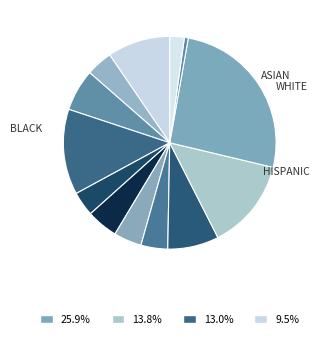

Count the number of slices in the pie.

13